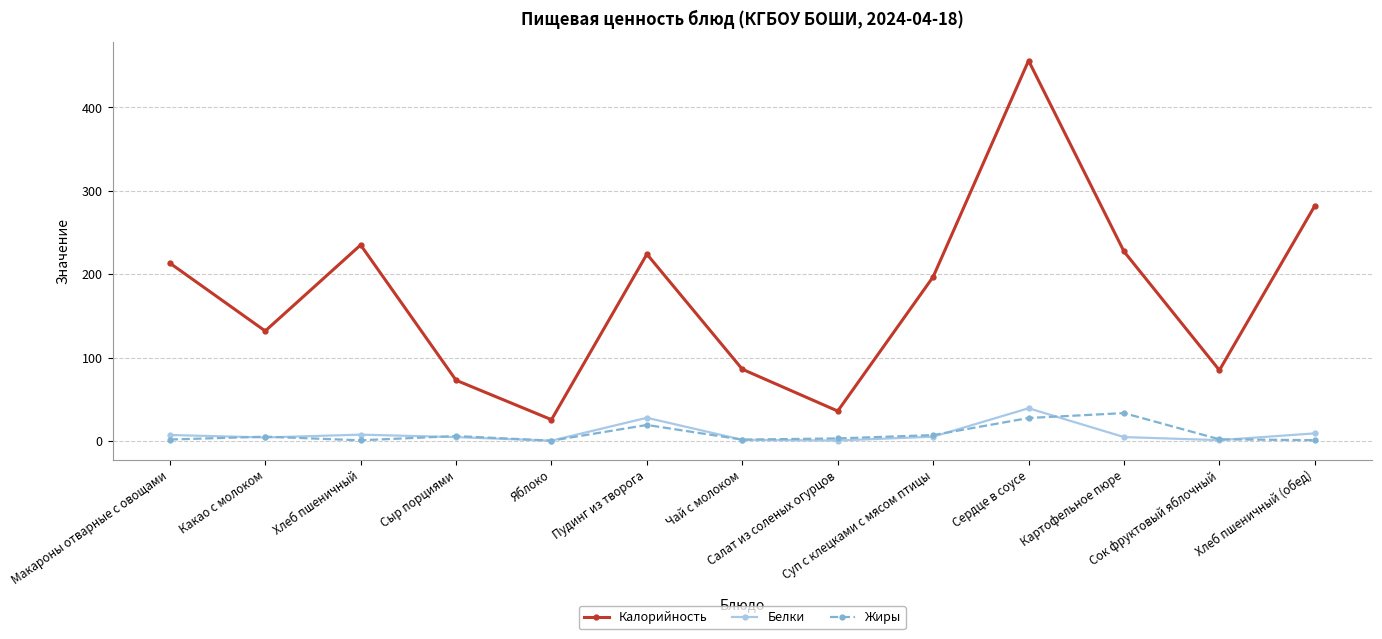

Which series has the widest spread of values?

Калорийность